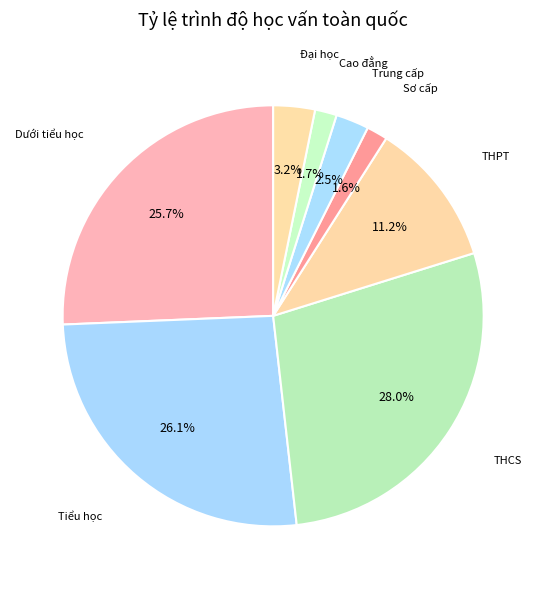

Count the number of slices in the pie.

8